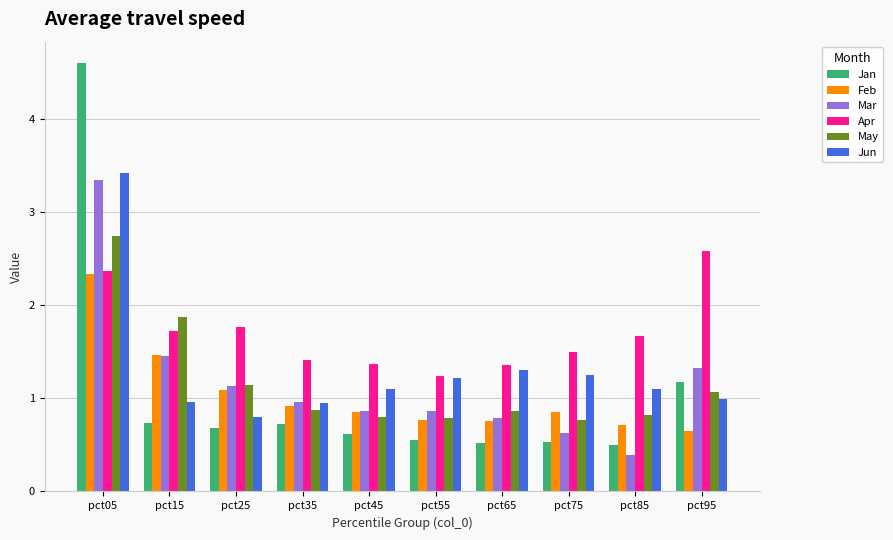

What is the value of the Jan bar at the 10th from the left?

1.2